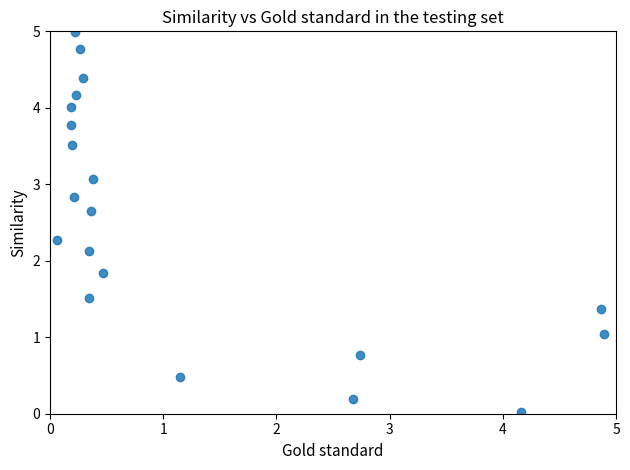

What is the range of X values (max minus min)?

4.8